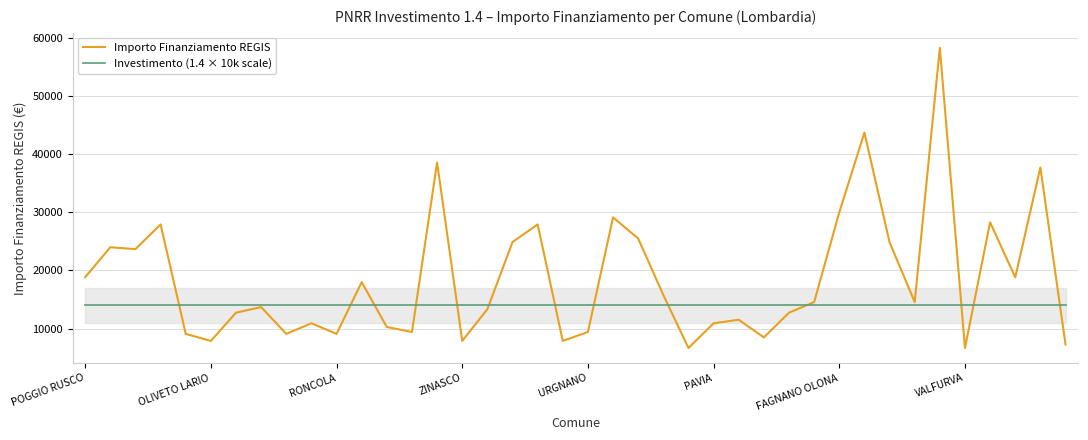

The Investimento (1.4 × 10k scale) series shows 4564 at RONCOLA. True or false?

False